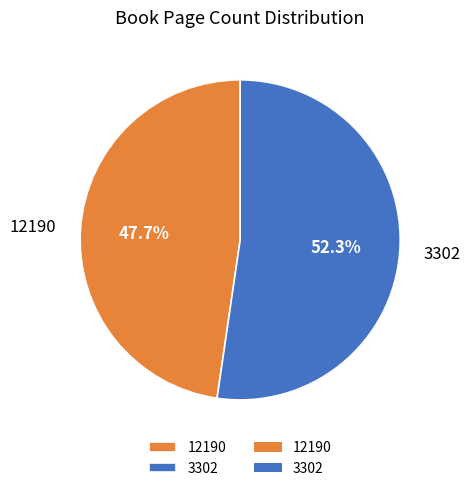

To the nearest percent, what is the difference between the 12190 and 3302 slice percentages?

5%